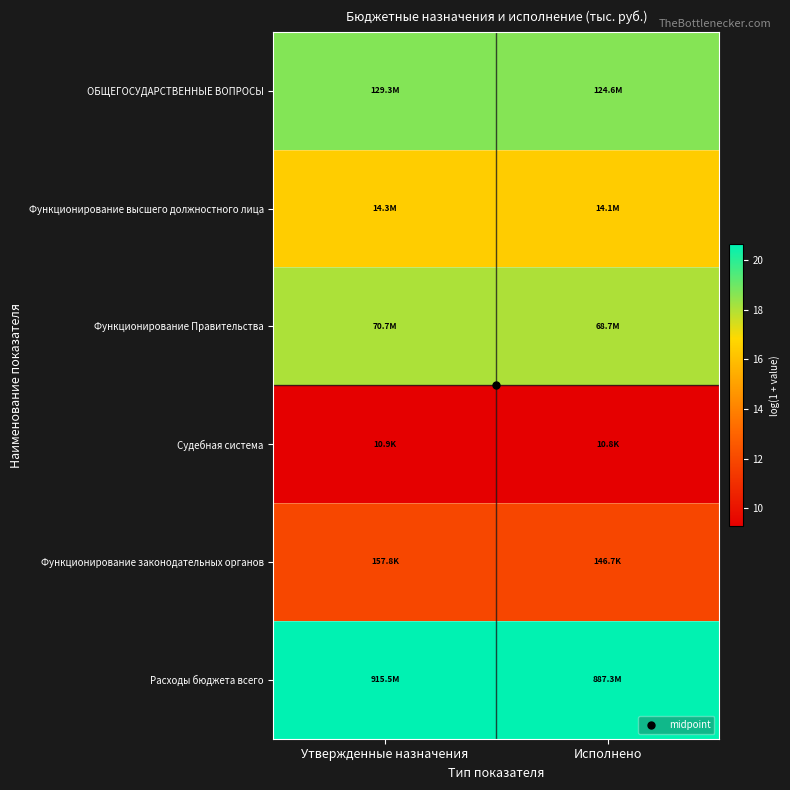

At how many categories does at least one series exceed 15?

2